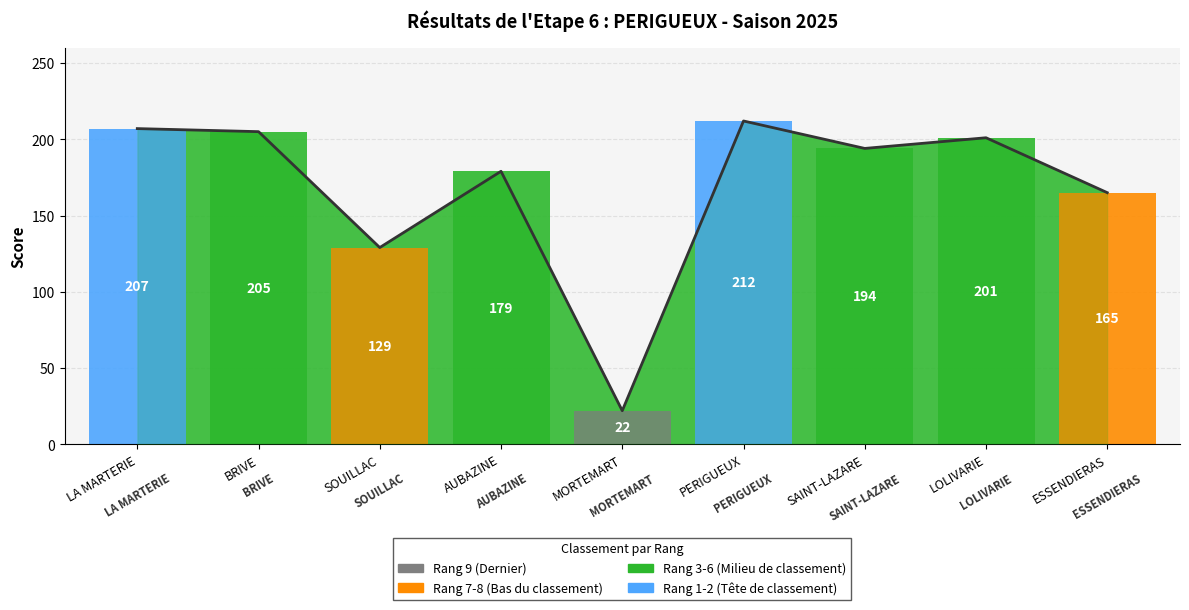

Which label corresponds to the largest value in the chart?

PERIGUEUX